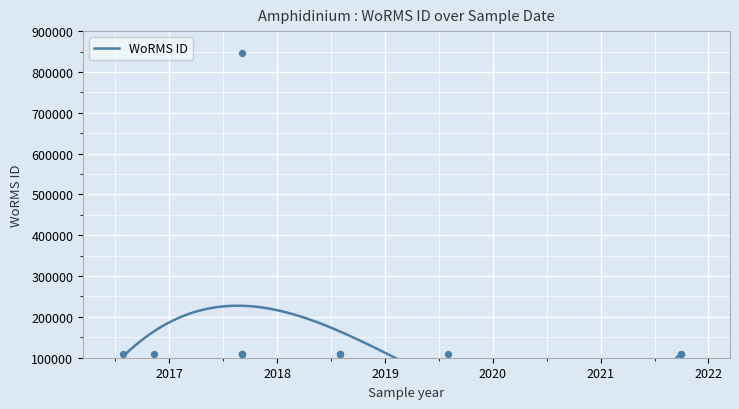

Approximately how many times larger is the value at 2017-09-01 compared to 2019-08-04?

1.0